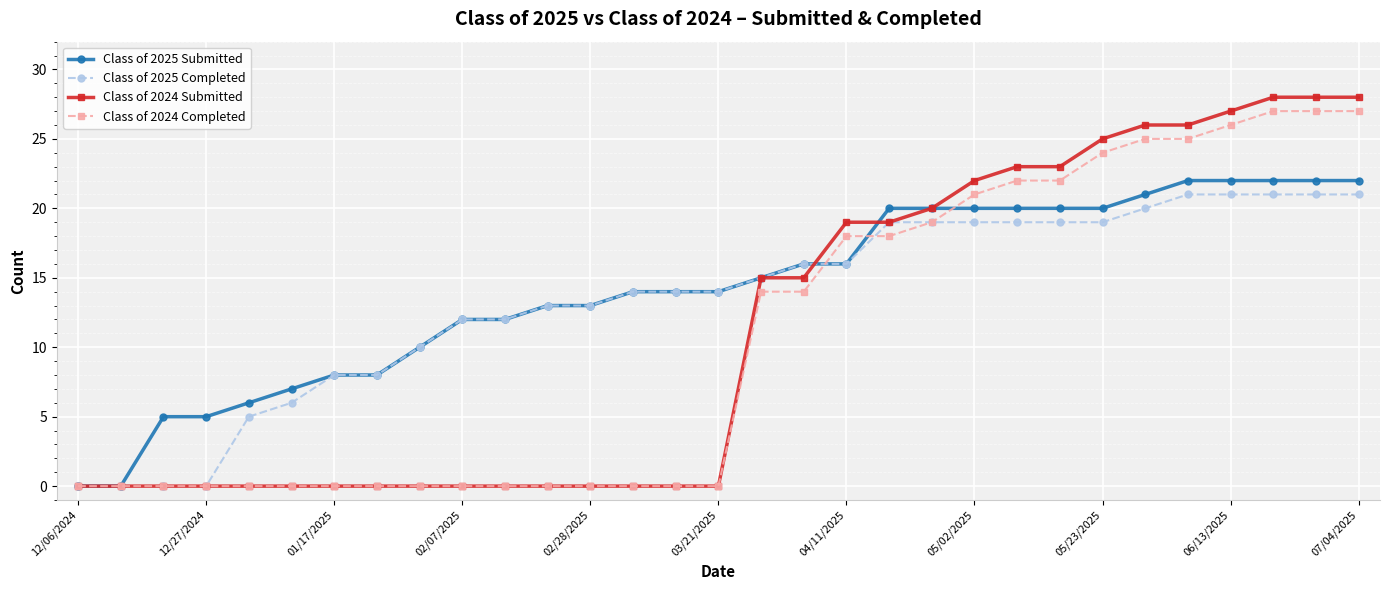

What is the highest value of the Class of 2024 Submitted series?

28